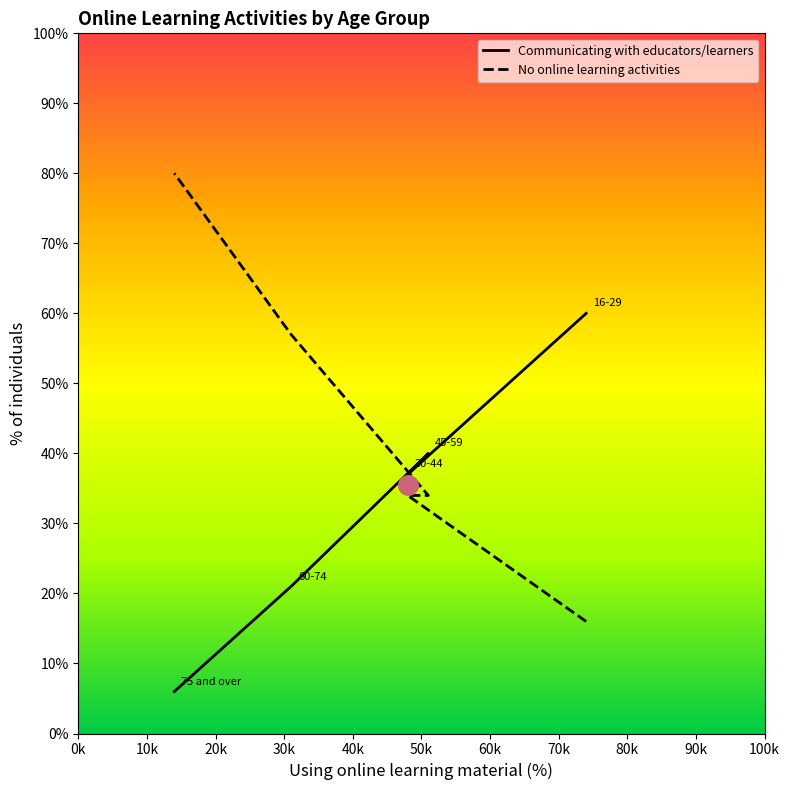

At how many categories does at least one series exceed 14?

5